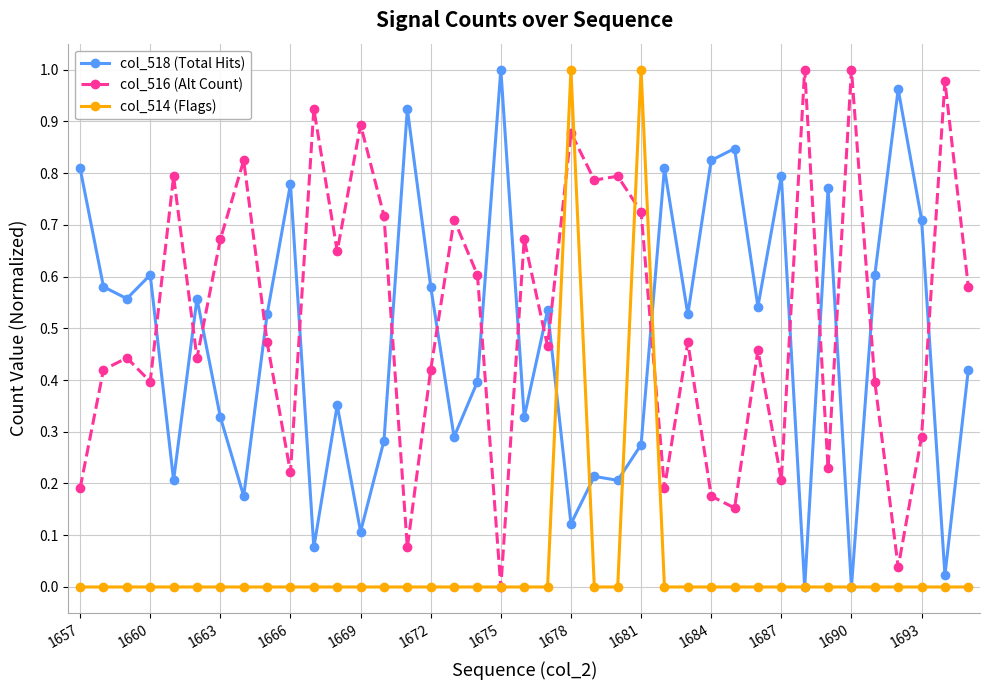

Which series has the largest total across all categories?

col_516 (Alt Count)